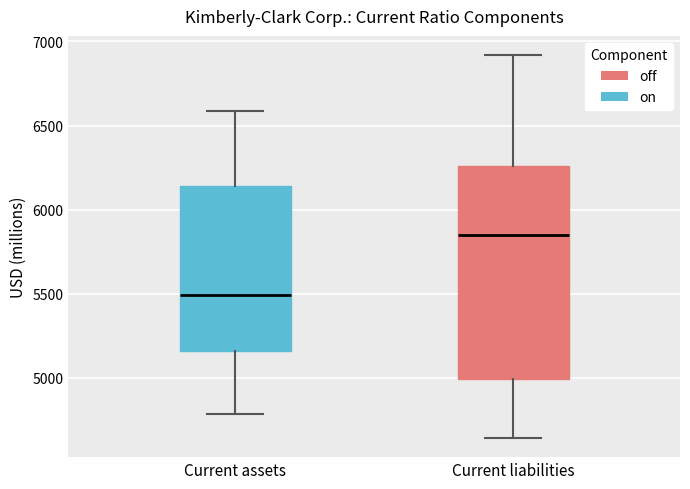

Which box is the tallest, from its lower edge to its upper edge?

Current liabilities